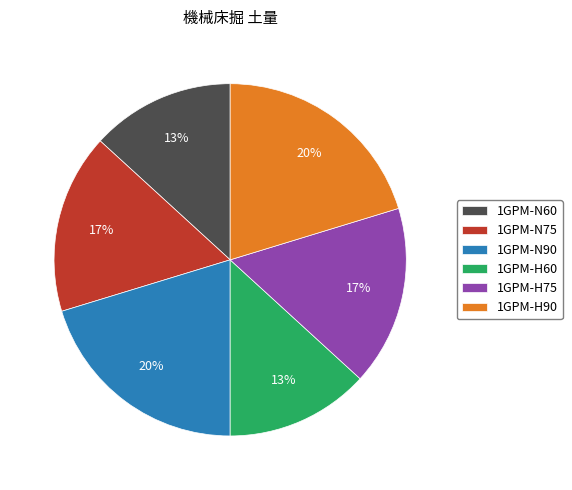

Approximately how many times larger is the value at 1GPM-H75 compared to 1GPM-H90?

0.8